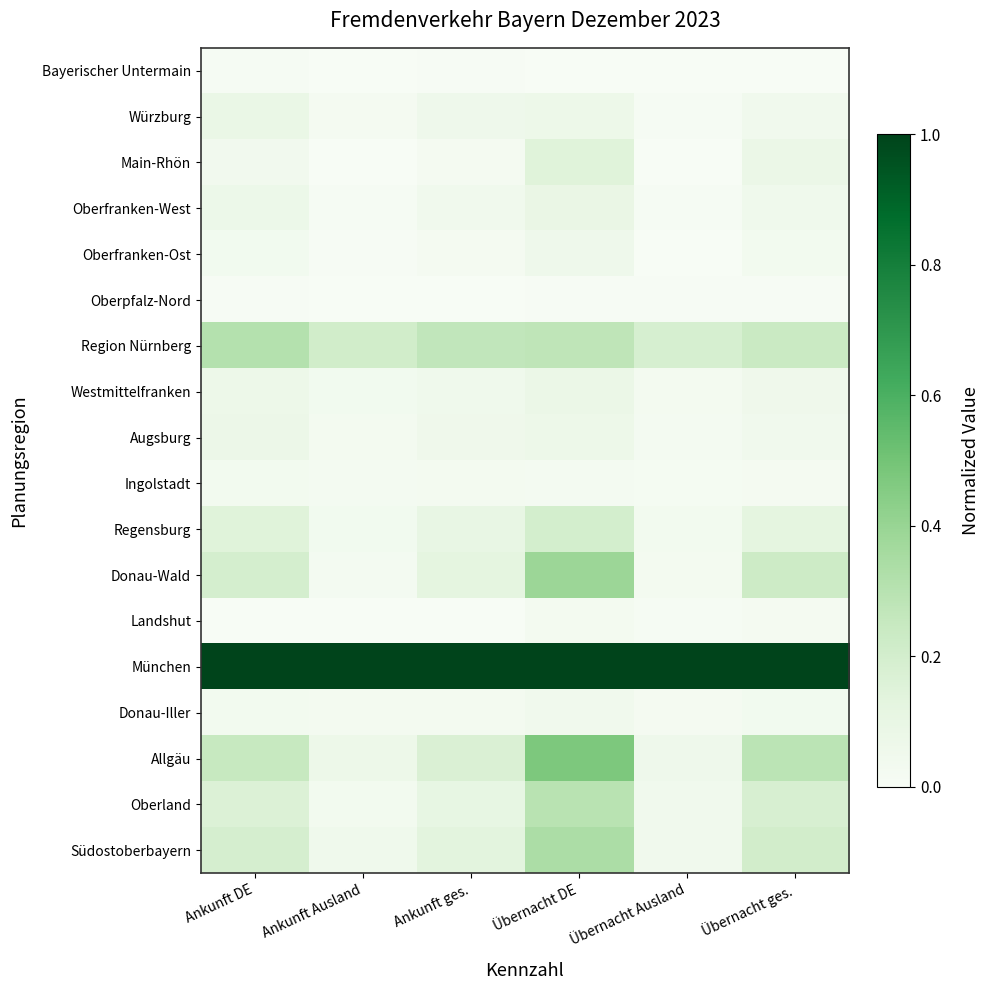

What is the total value across all series at Ankunft ges.?

2.2